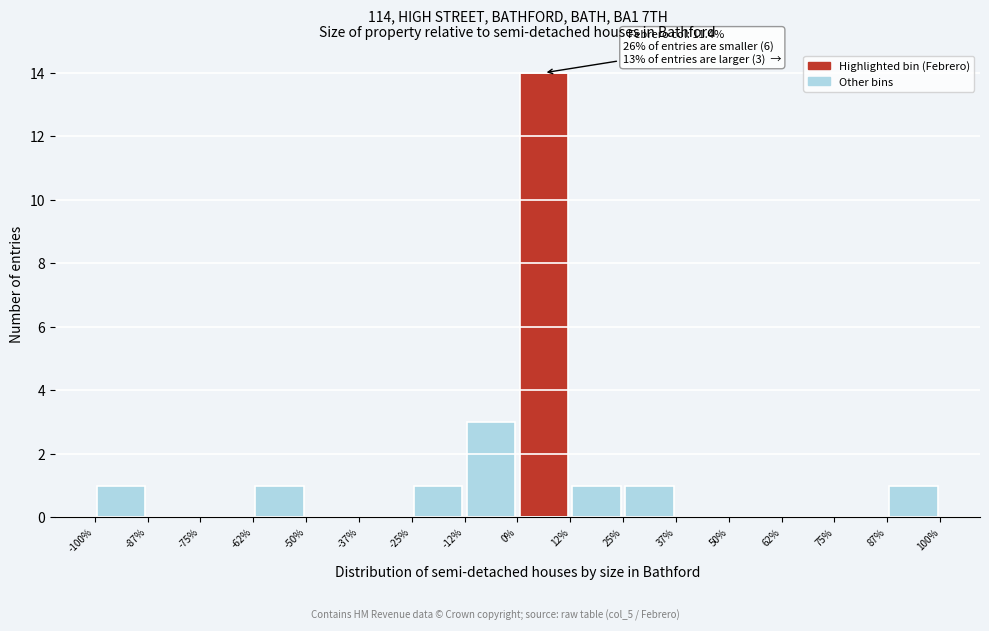

Which range on the x-axis has the tallest bar?

0% to 12%